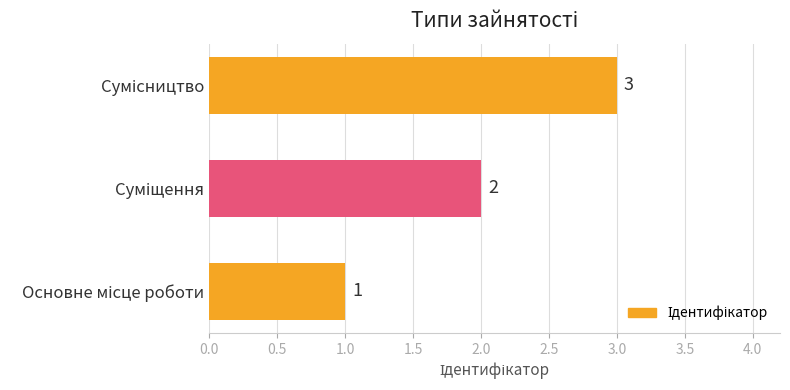

Count the values in the range 1 to 3.

3